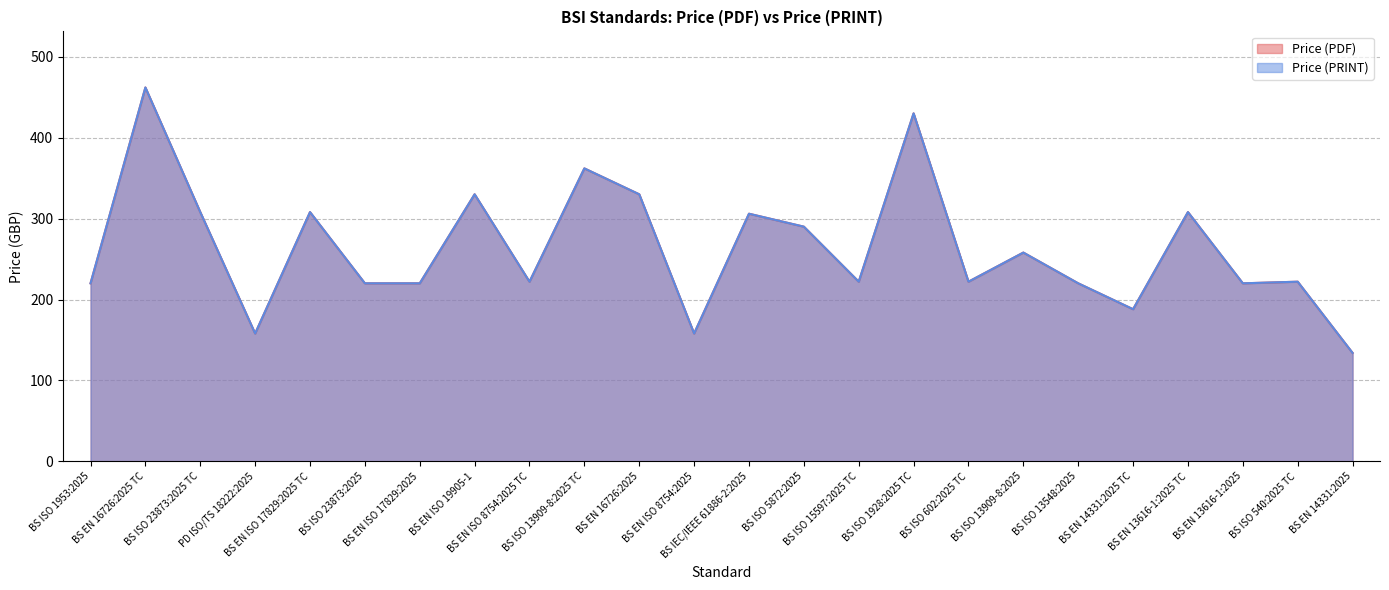

Which series changed the most between BS ISO 1953:2025 and BS EN ISO 19905-1?

Price (PDF)